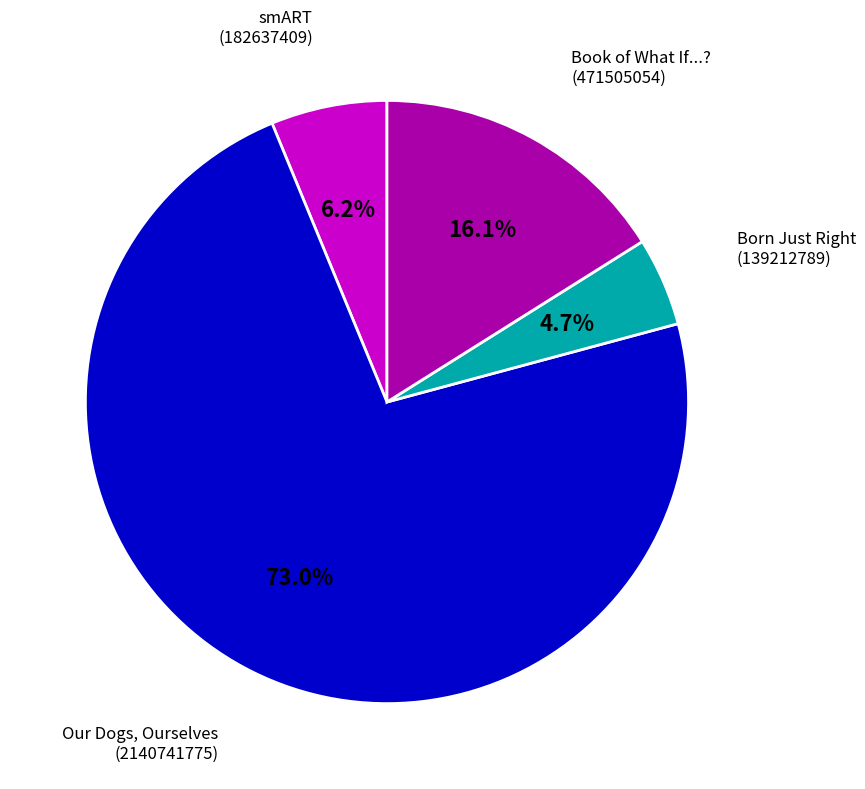

Is there a majority slice in this chart?

Yes